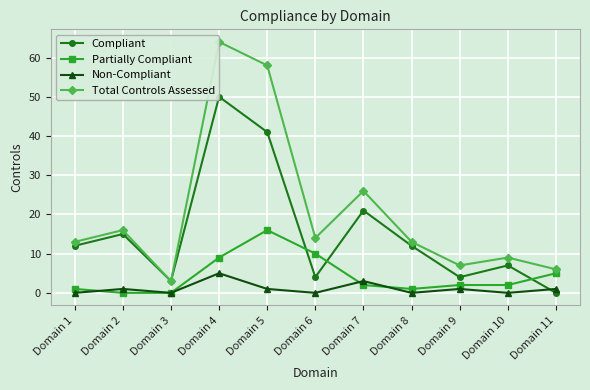

True or false: Total Controls Assessed and Partially Compliant intersect in this chart.

False